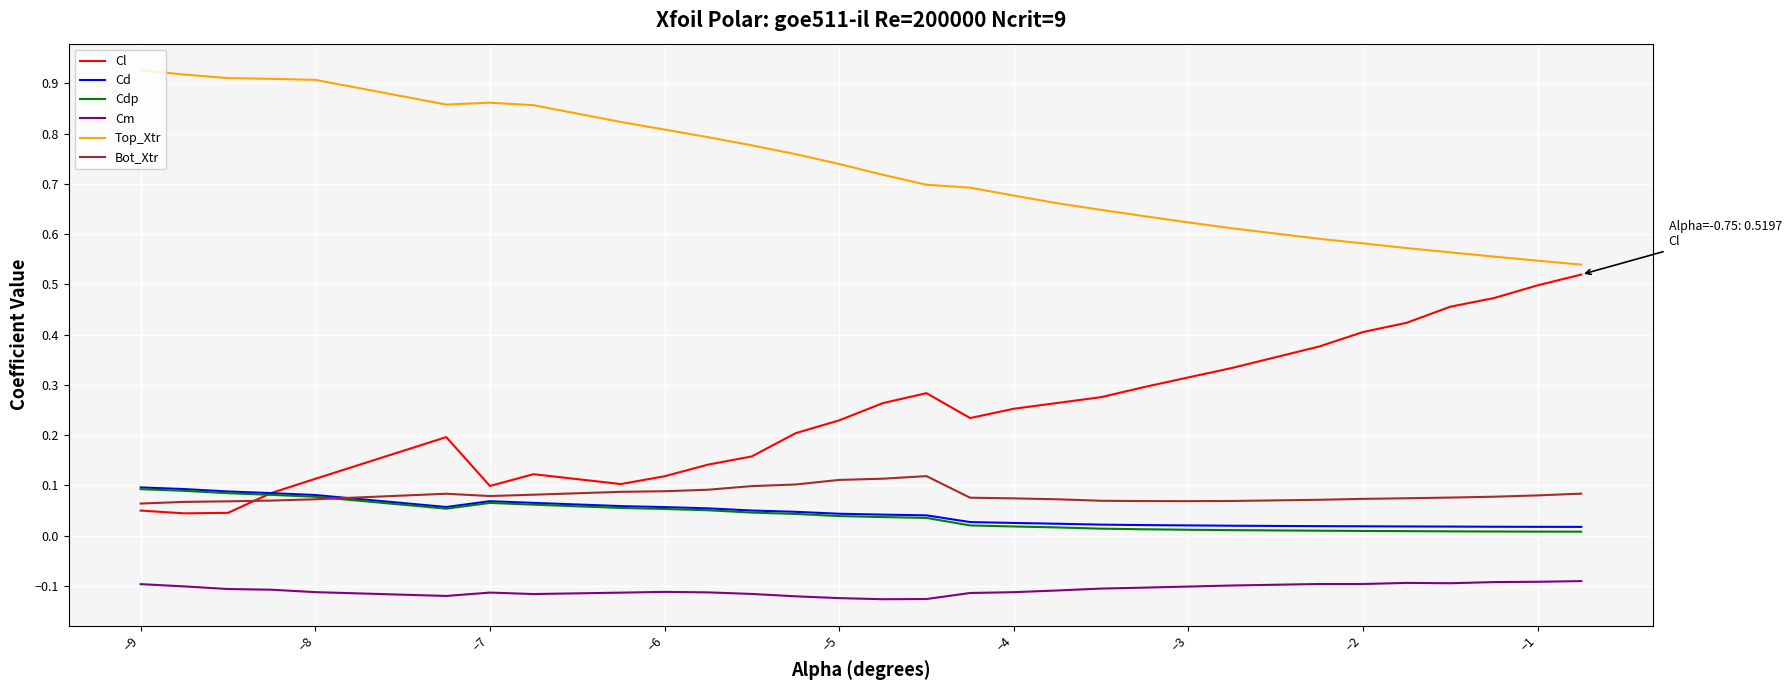

Which series has the largest total across all categories?

Top_Xtr